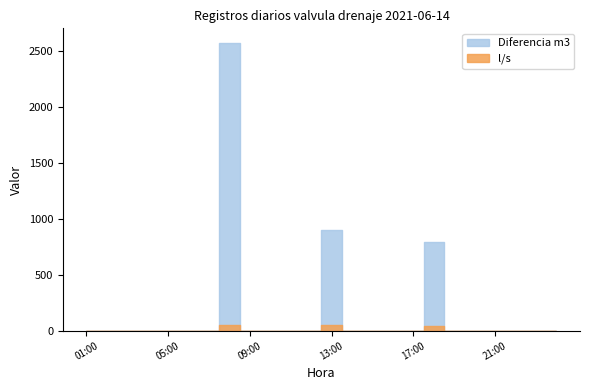

List the series in order of their overall mean, highest first.

Diferencia m3, l/s